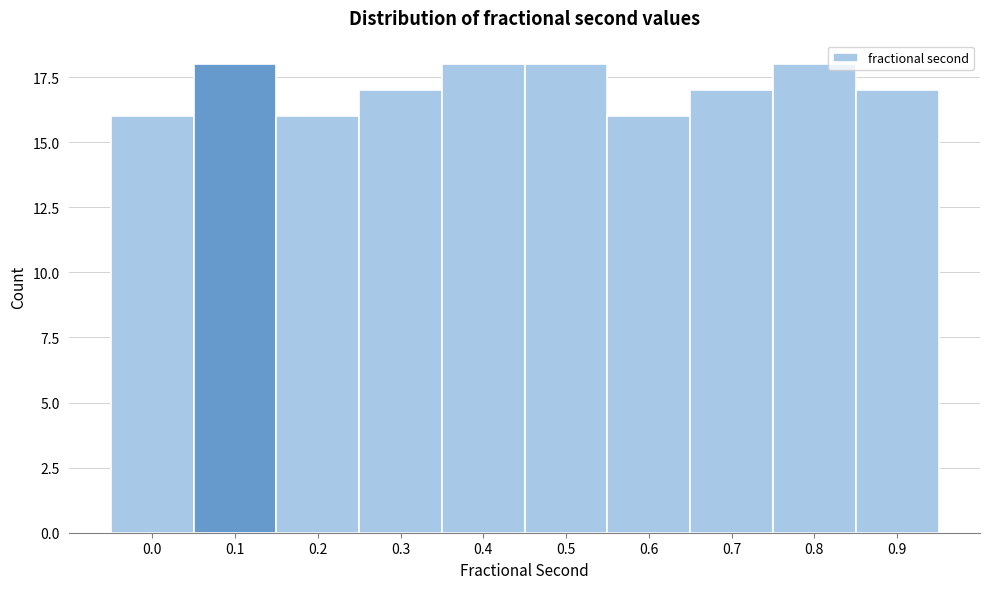

Reading left to right, what are all the values shown in this chart?

0.0=16	0.1=18	0.2=16	0.3=17	0.4=18	0.5=18	0.6=16	0.7=17	0.8=18	0.9=17